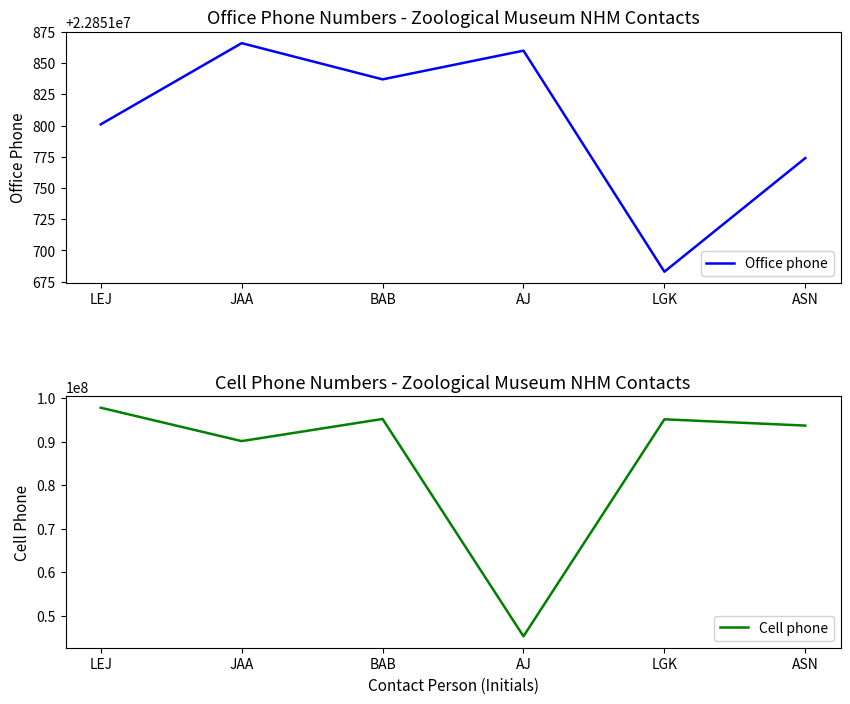

Reading right to left, transcribe all the data shown in this chart.

Office phone: ASN=22851774	LGK=22851683	AJ=22851860	BAB=22851837	JAA=22851866	LEJ=22851801
Cell phone: ASN=93684986	LGK=95126261	AJ=45295663	BAB=95204891	JAA=90120834	LEJ=97786872